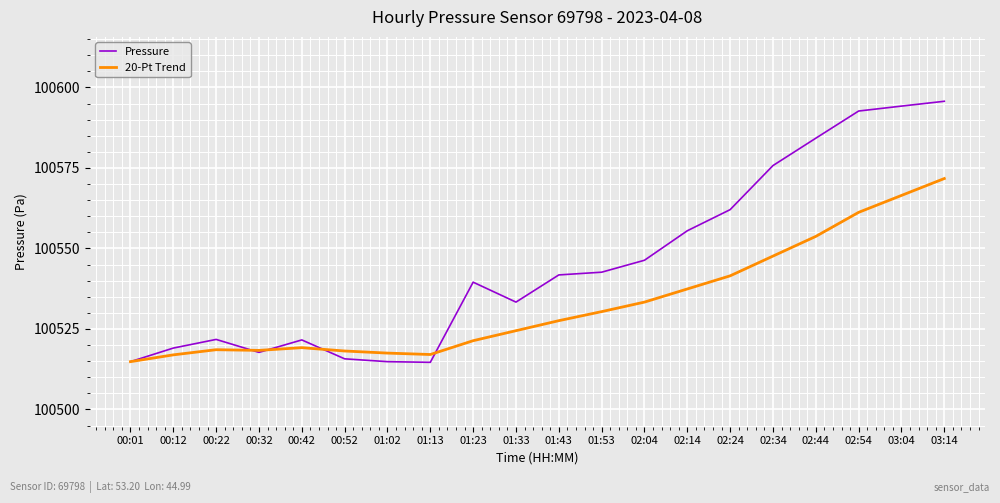

Which series has the widest spread of values?

Pressure